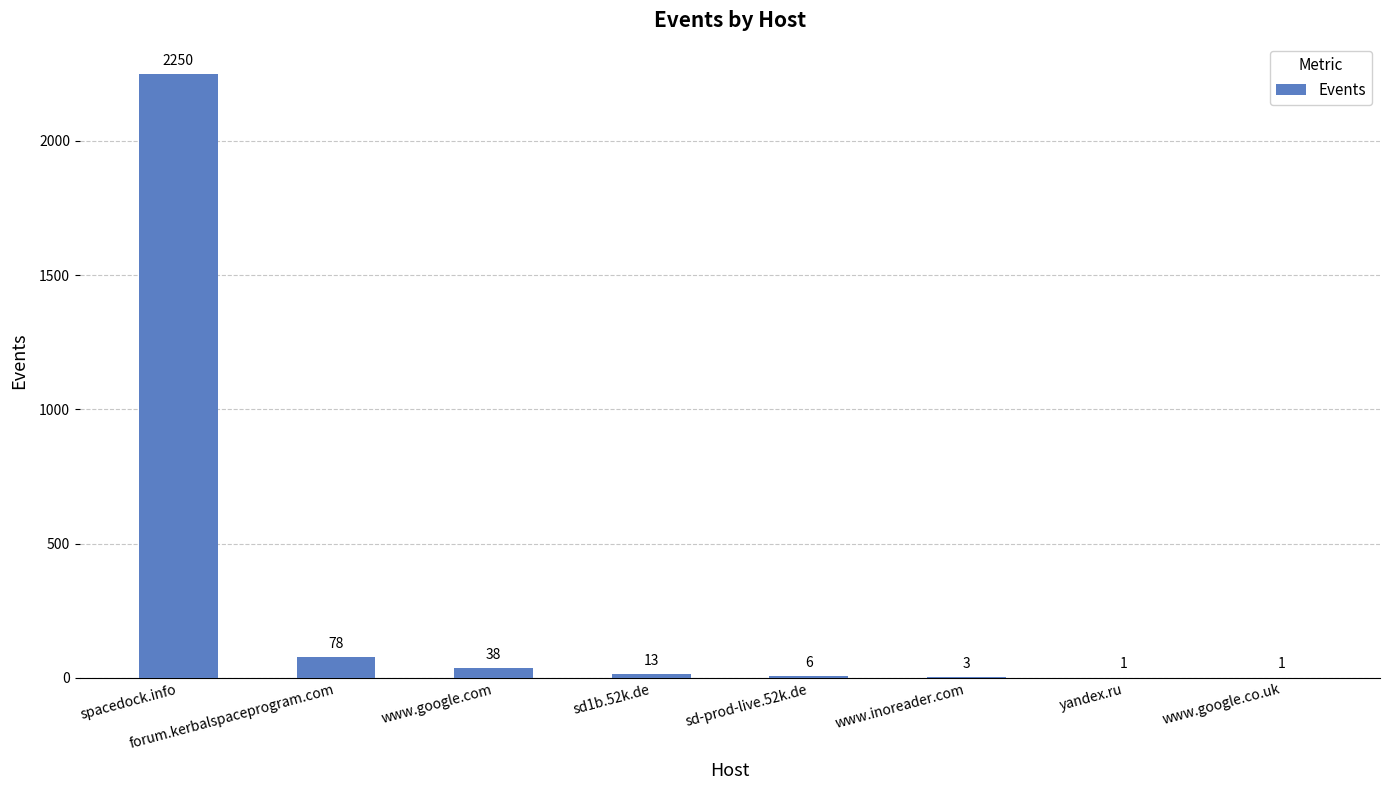

At which label is the value closest to 1125?

forum.kerbalspaceprogram.com